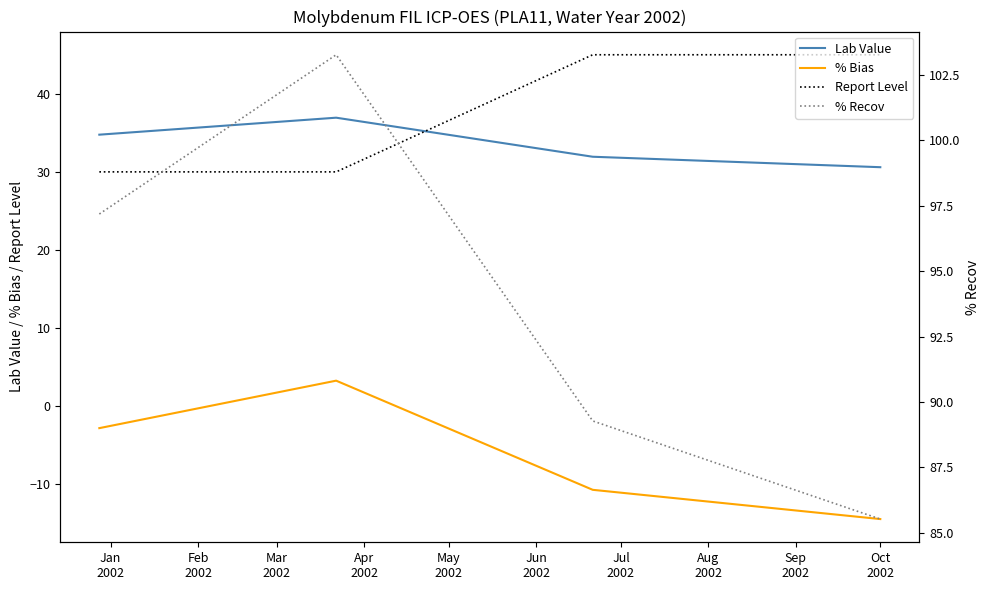

How many data points in % Recov are less than 97?

2